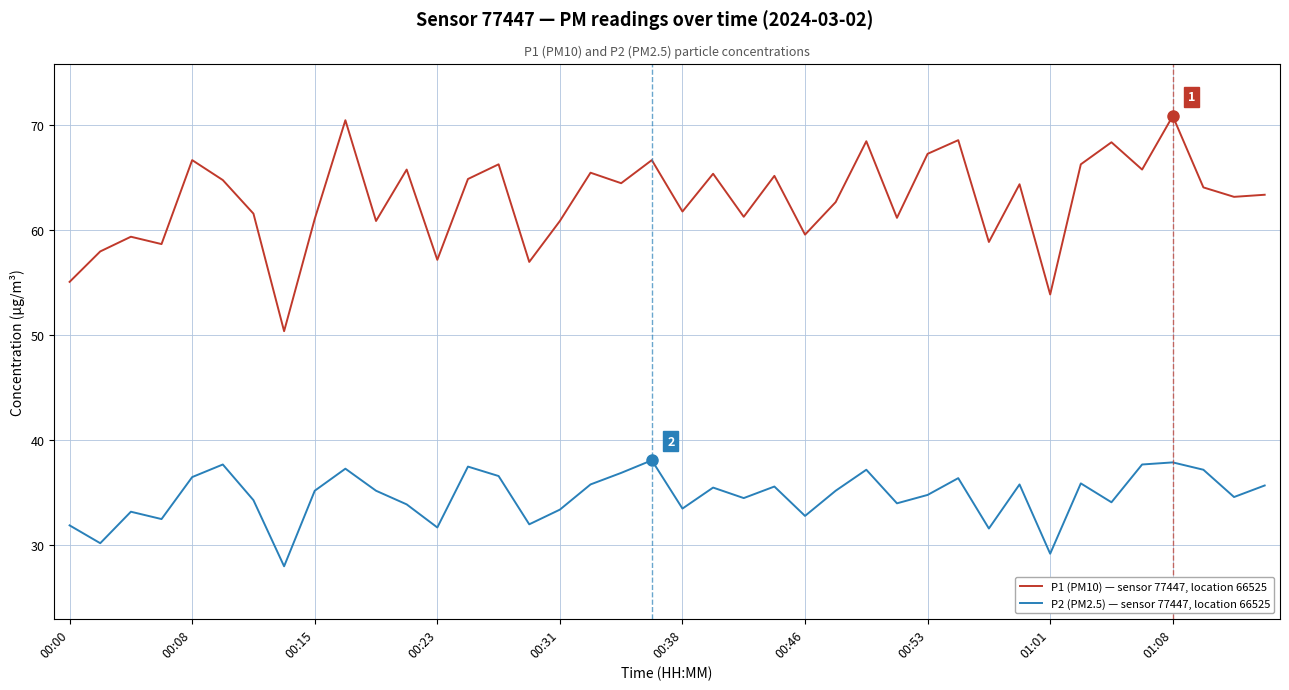

Which series has the widest spread of values?

P1 (PM10) — sensor 77447, location 66525